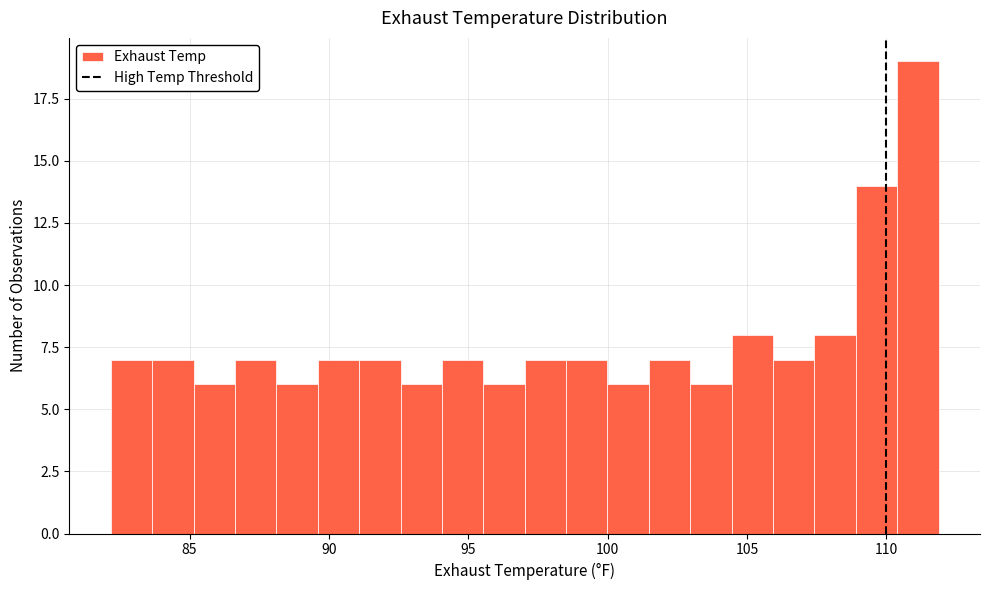

Around what value on the x-axis is the tallest bar? Give the approximate position of its centre, as read against the axis.

111.0